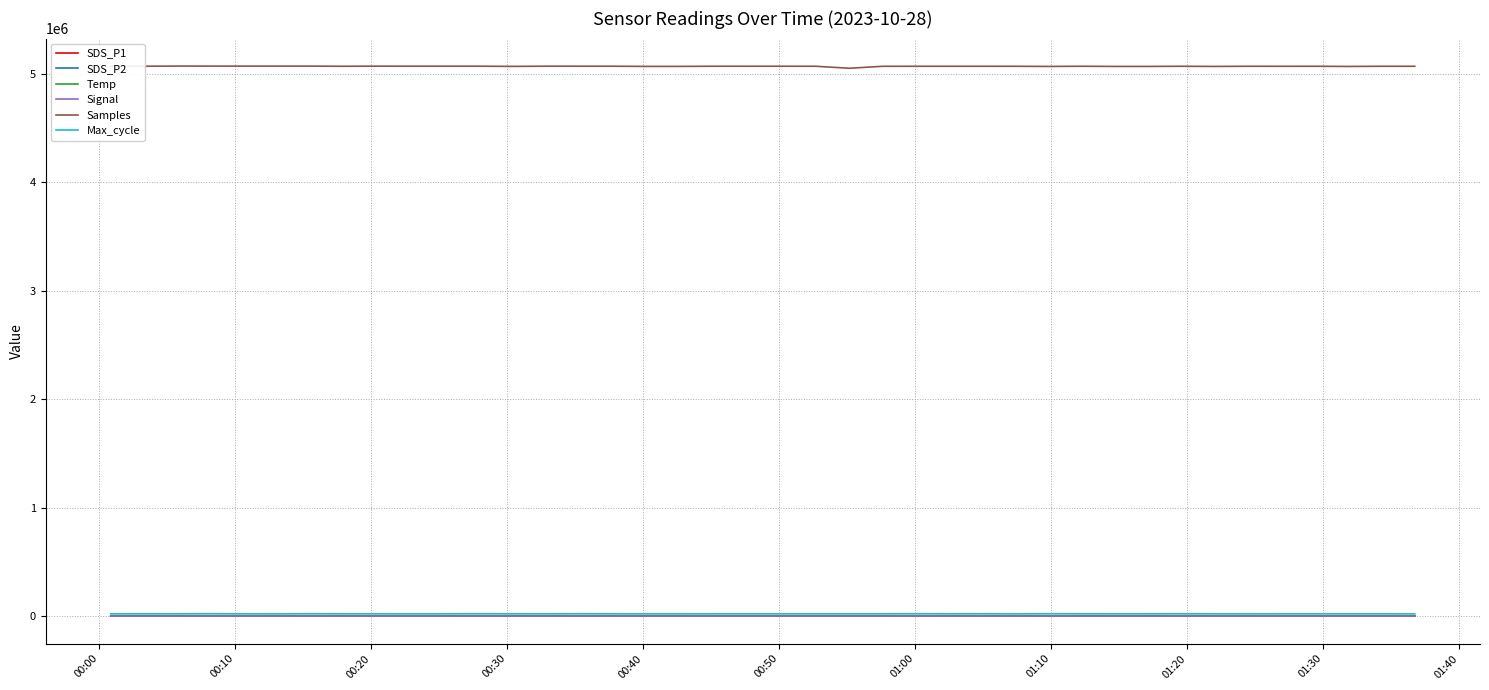

What is the difference between the maximum and second lowest values in the SDS_P2 series?

1.0